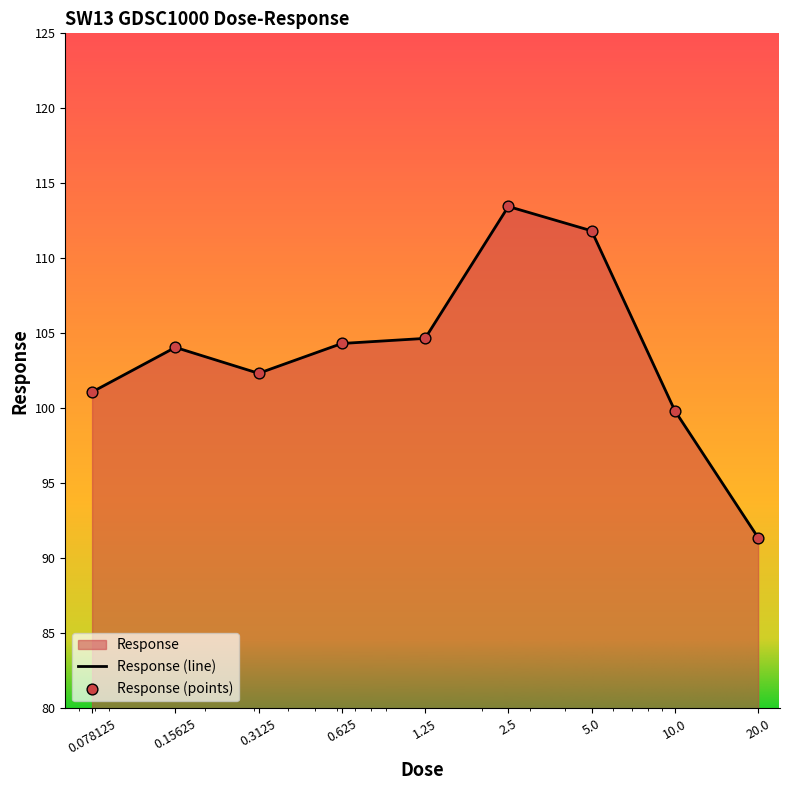

Is the value of Response (line) at 0.078125 greater than the value of Response (points) at 0.625?

No